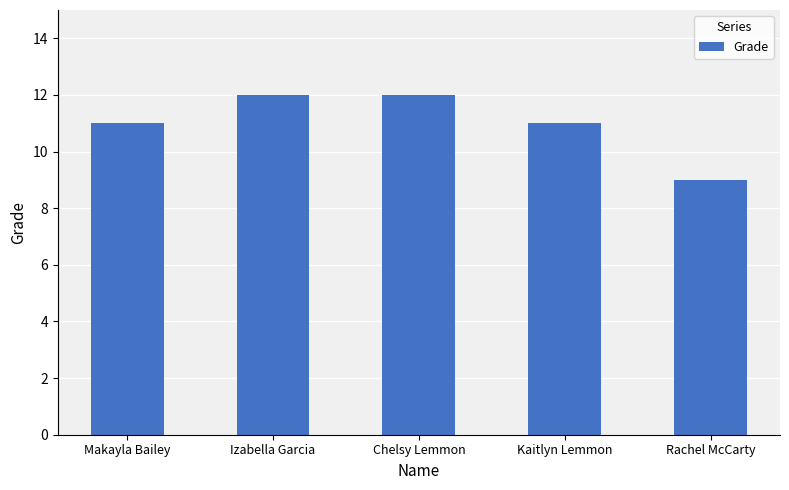

Approximately how many times larger is the value at Makayla Bailey compared to Chelsy Lemmon?

0.9